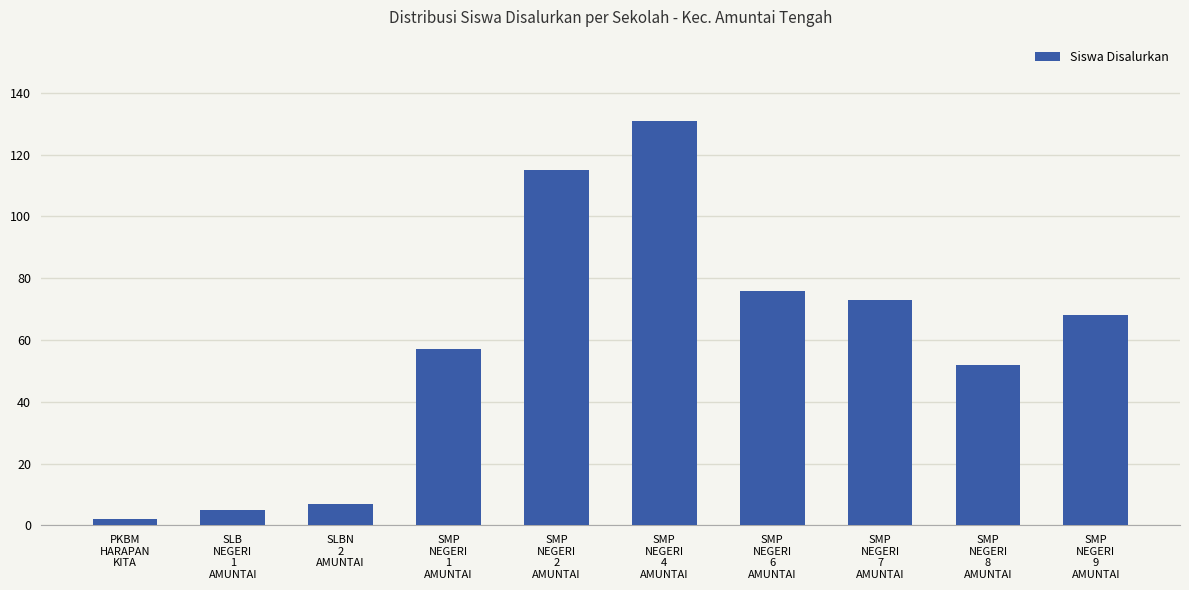

What is the difference between the values at SMP
NEGERI
9
AMUNTAI and SMP
NEGERI
8
AMUNTAI?

16